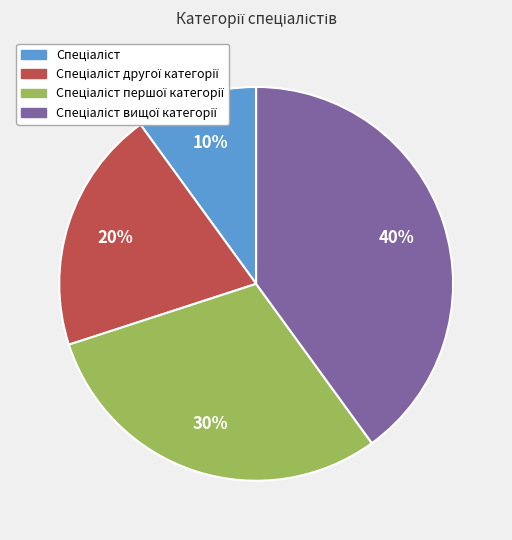

How many segments does this pie chart have?

4